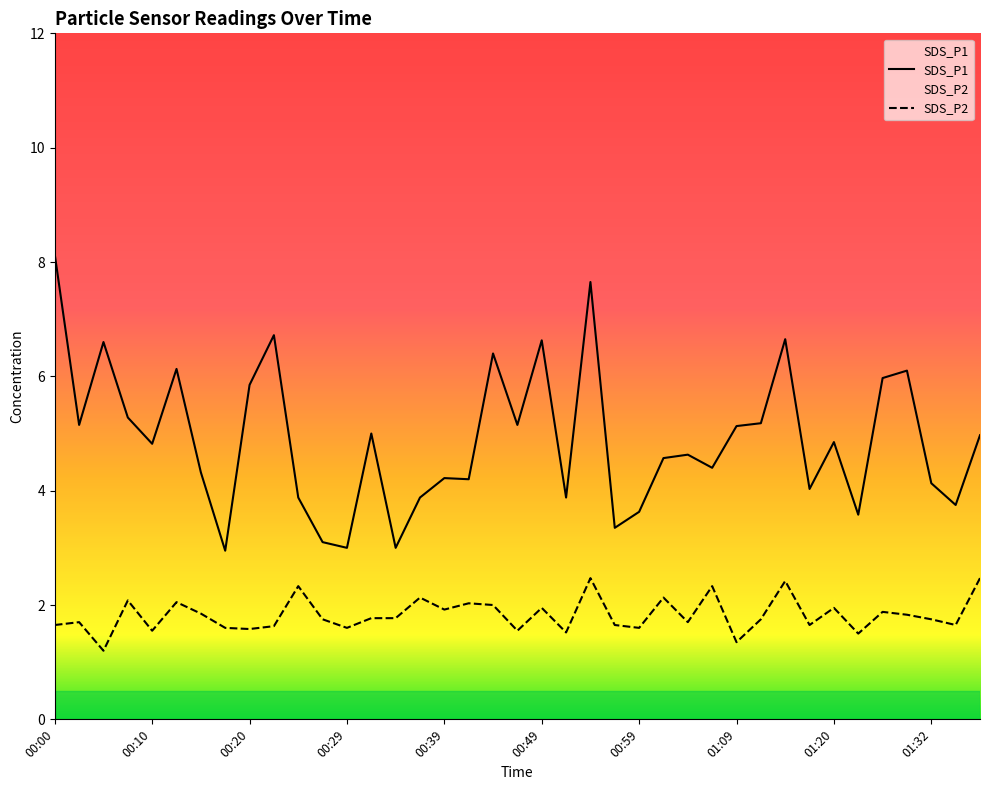

What is the label of the 33rd point from the right?

00:15